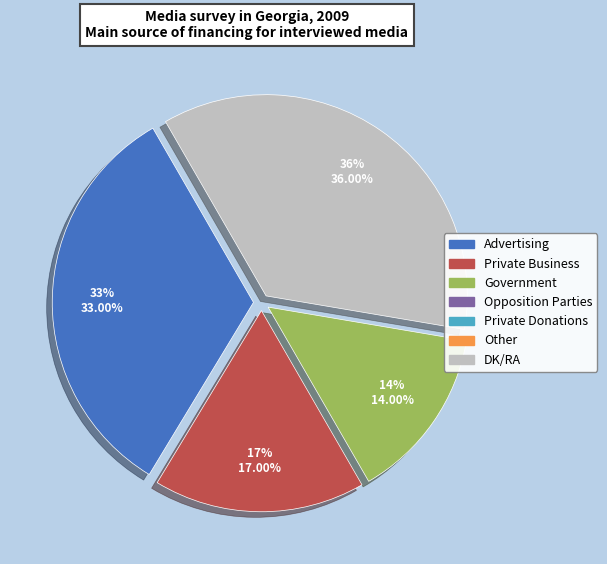

To the nearest percent, what is the difference between the largest and smallest slice percentages?

22%